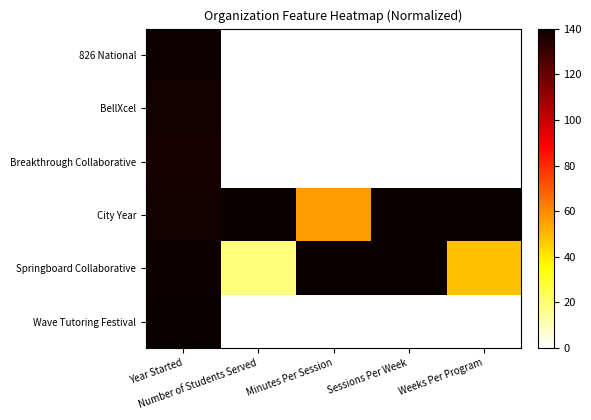

How many data points does each series have?

5